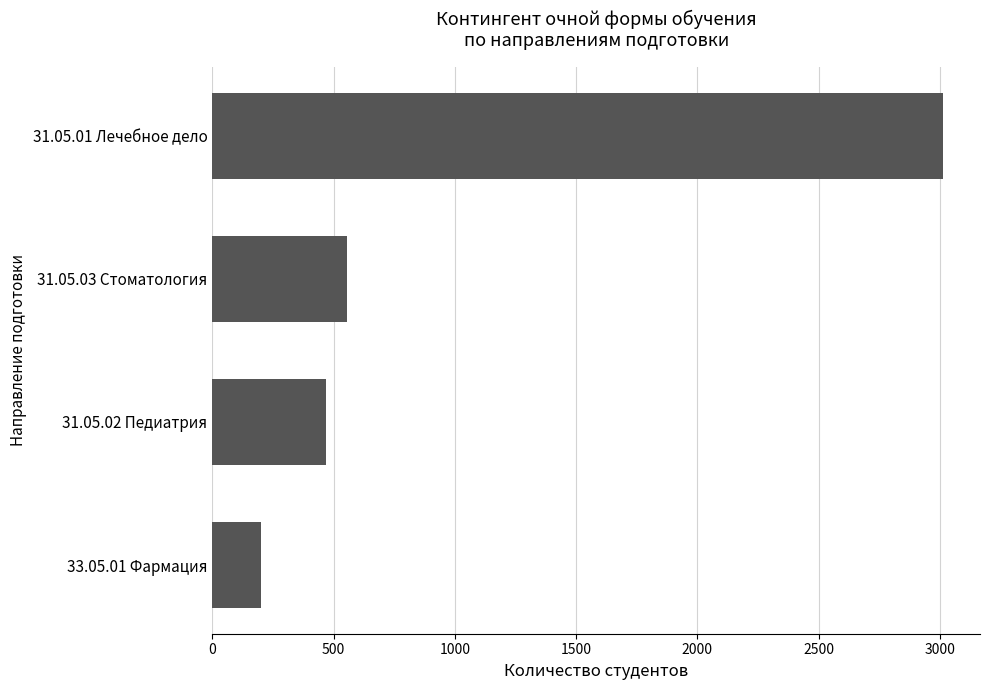

List the labels in order of value, largest first.

31.05.01 Лечебное дело, 31.05.03 Стоматология, 31.05.02 Педиатрия, 33.05.01 Фармация